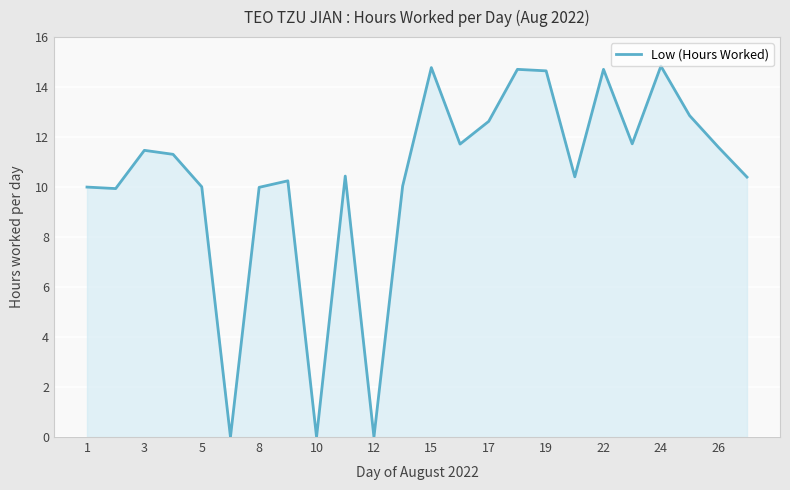

What is the difference between the maximum and minimum values?

14.8